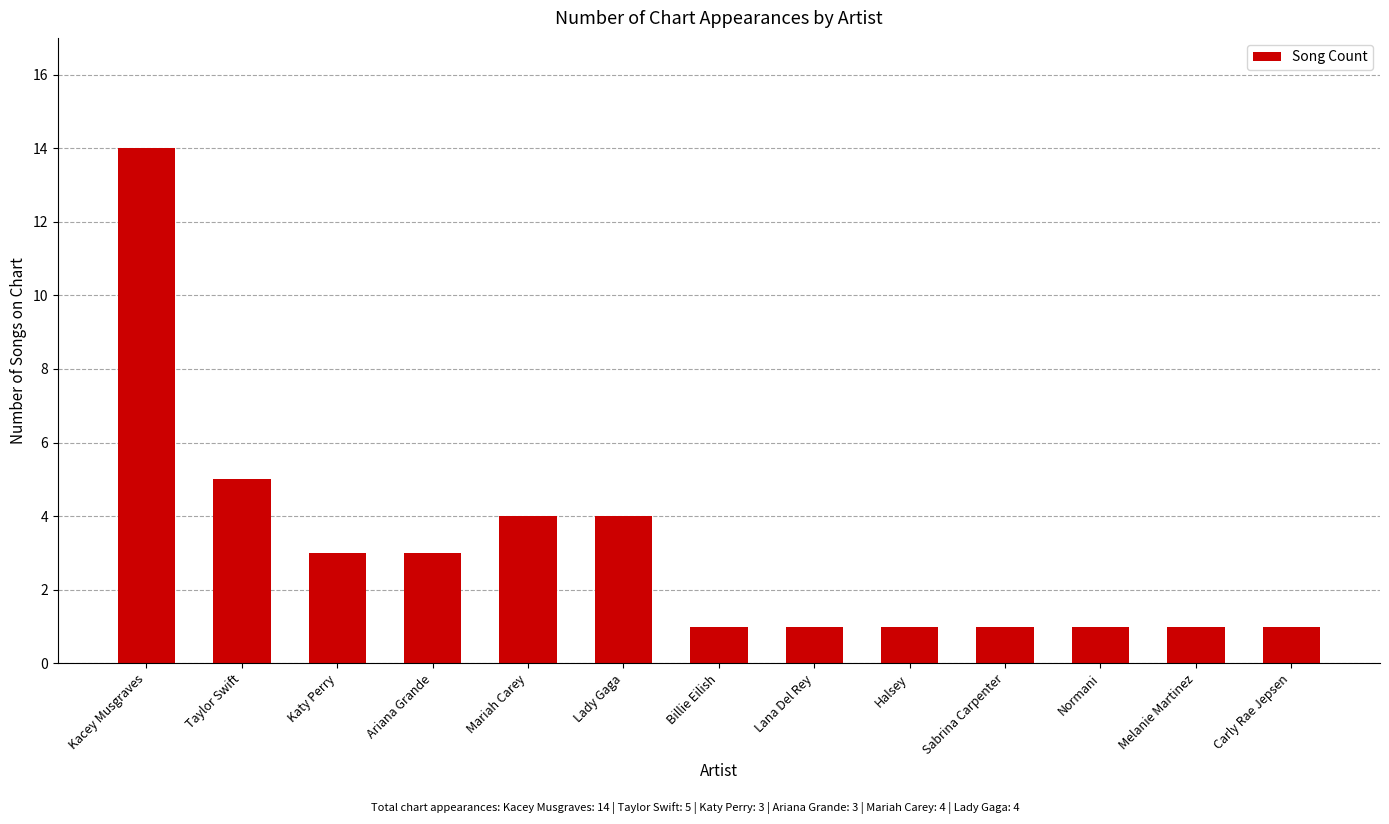

Reading left to right, list all the values displayed in this chart.

14	5	3	3	4	4	1	1	1	1	1	1	1